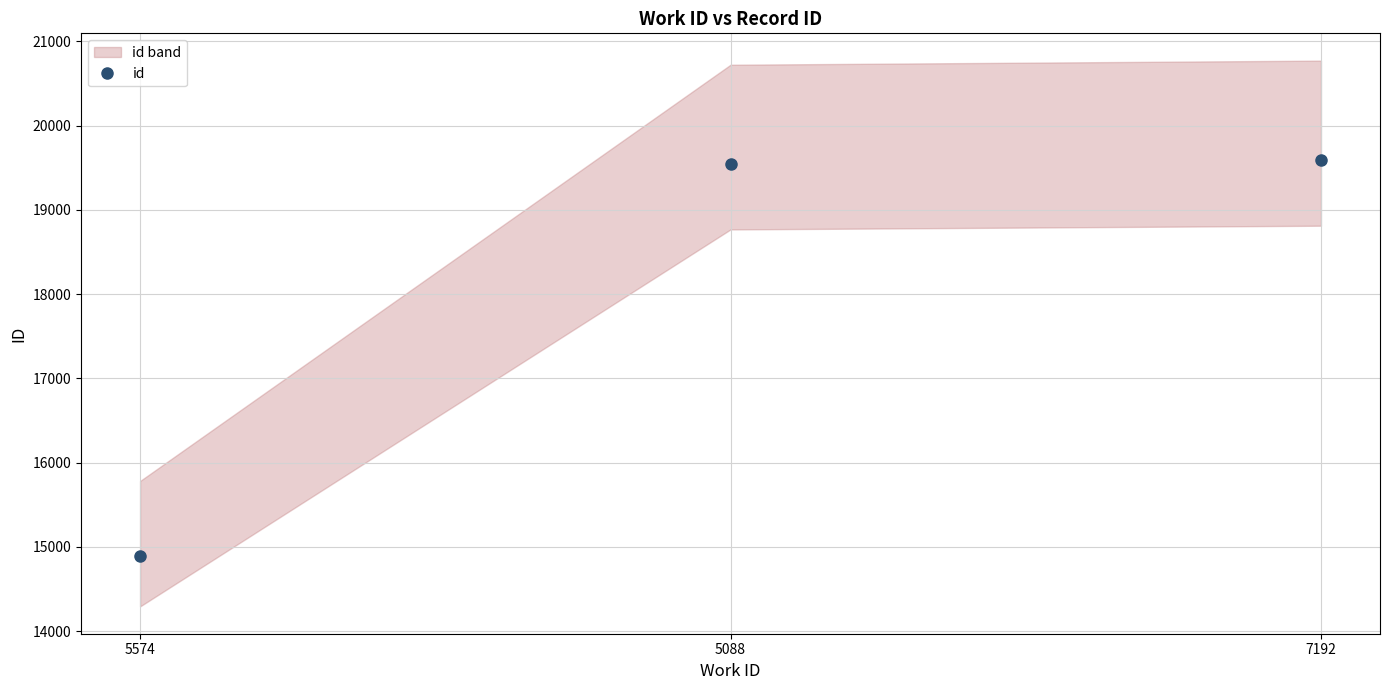

Does the chart display data point markers on the line(s)?

Yes